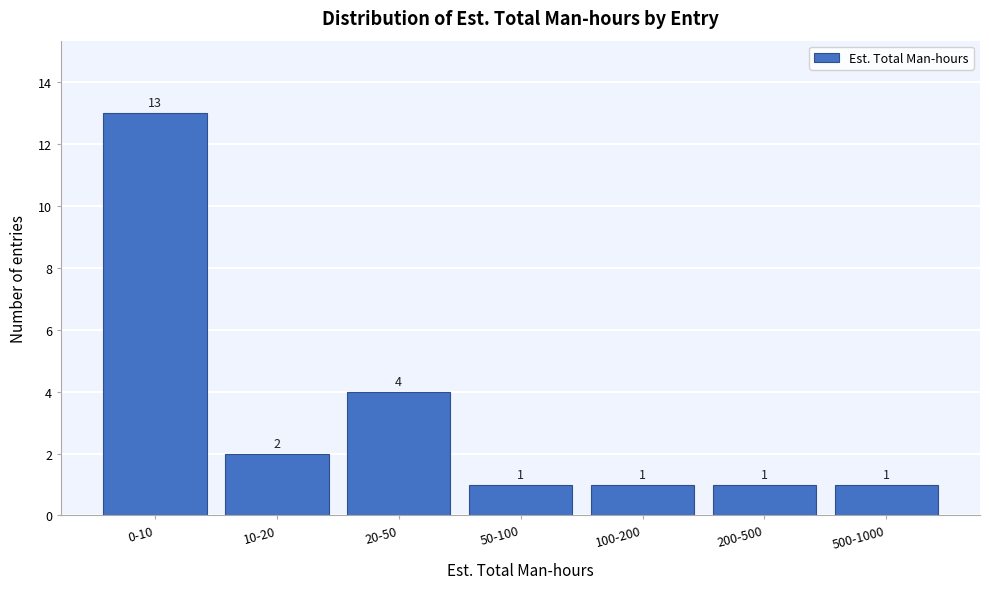

Reading left to right, what are all the values shown in this chart?

13	2	4	1	1	1	1